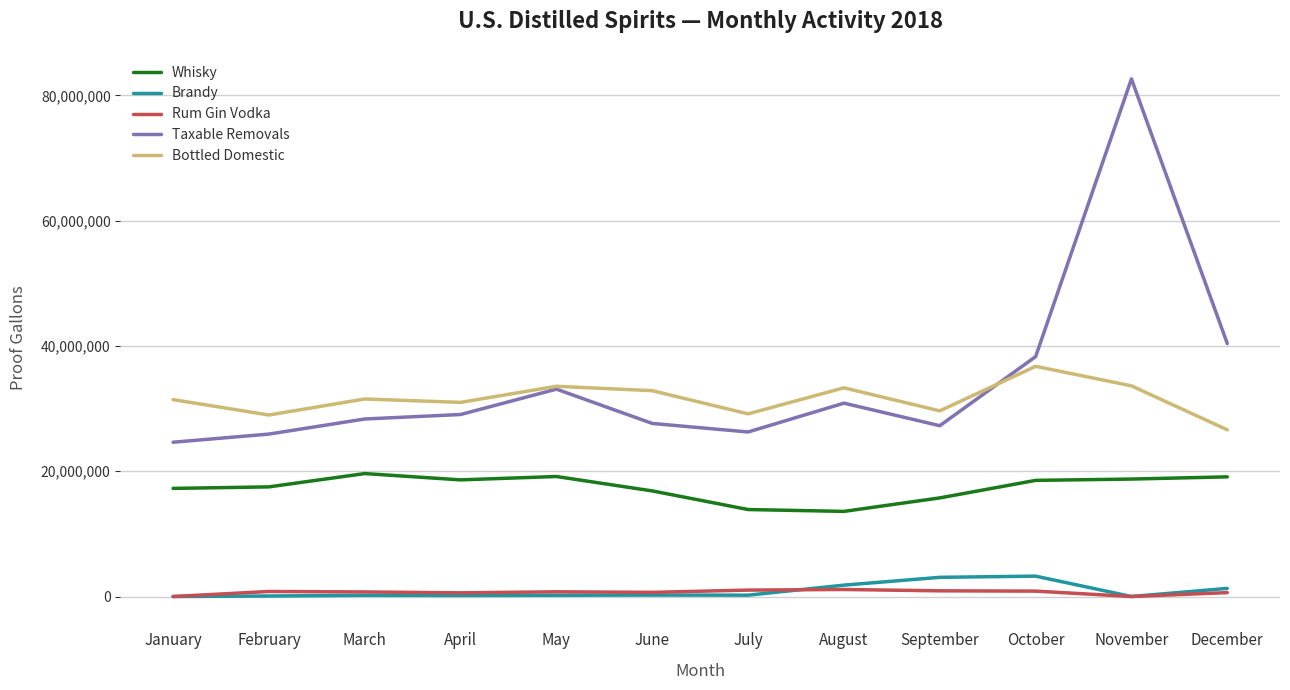

Does the chart display data point markers on the line(s)?

No